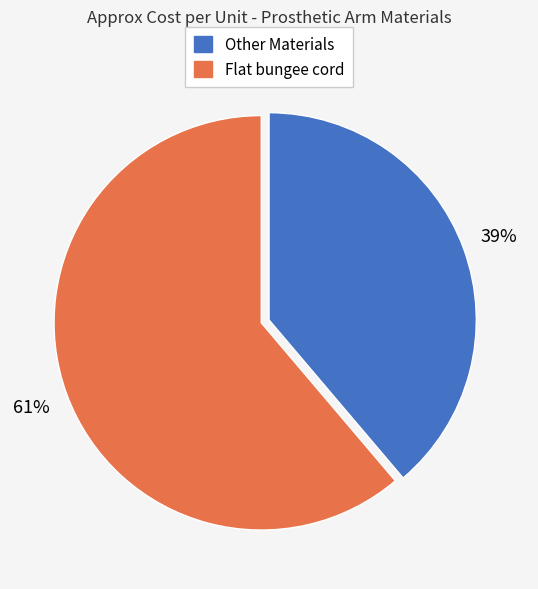

To the nearest percent, what is the average slice percentage?

50%